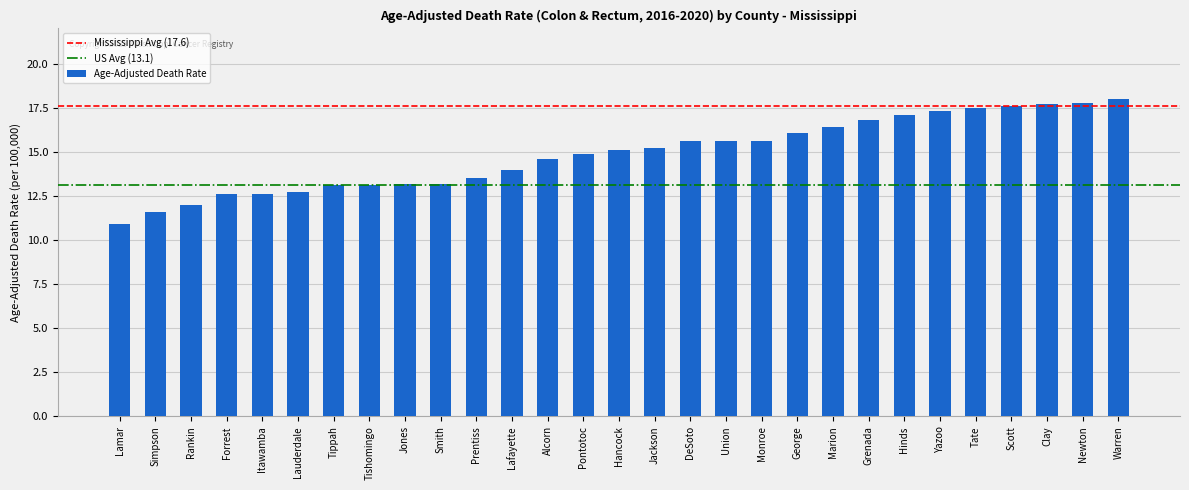

What is the sum of all values?

431.4